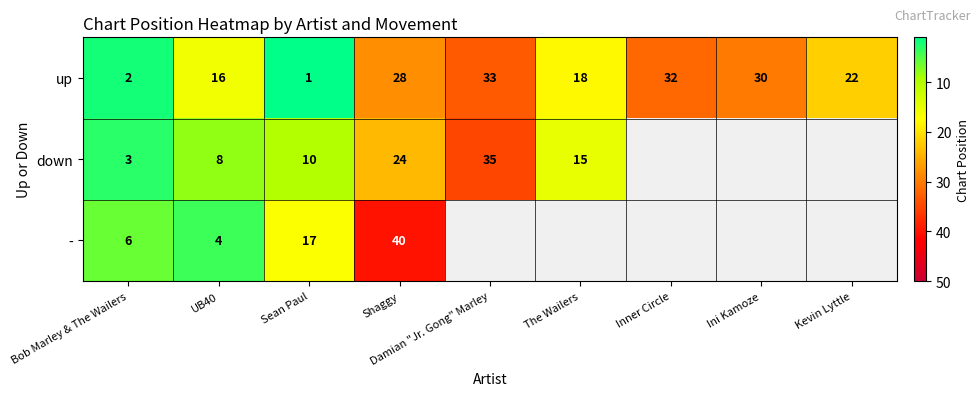

True or false: up has a value of 32.3 at The Wailers.

False